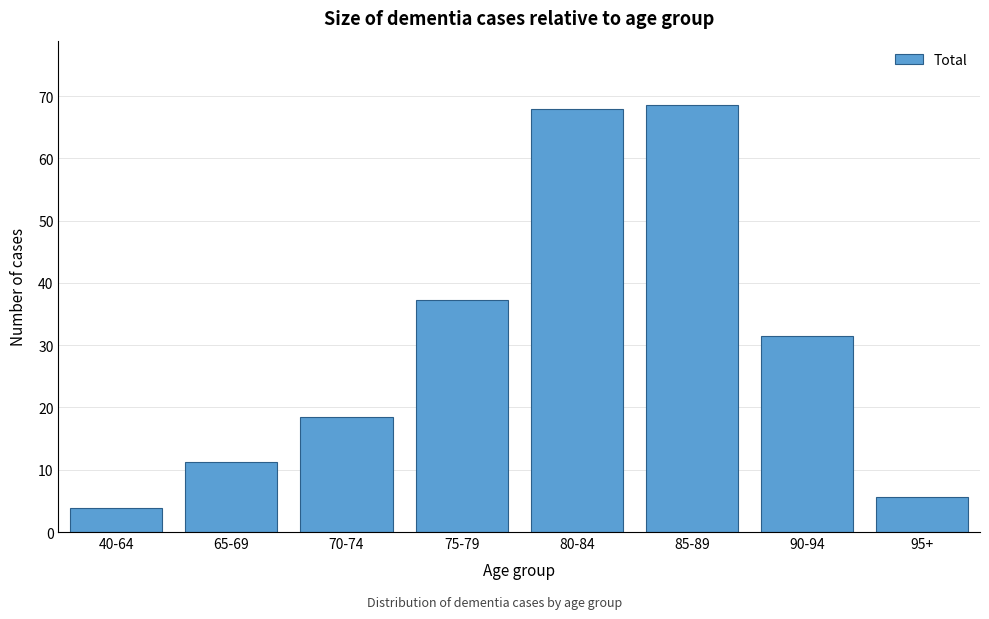

Reading left to right, what are all the values shown in this chart?

40-64=3.9	65-69=11.2	70-74=18.4	75-79=37.2	80-84=67.9	85-89=68.6	90-94=31.4	95+=5.6